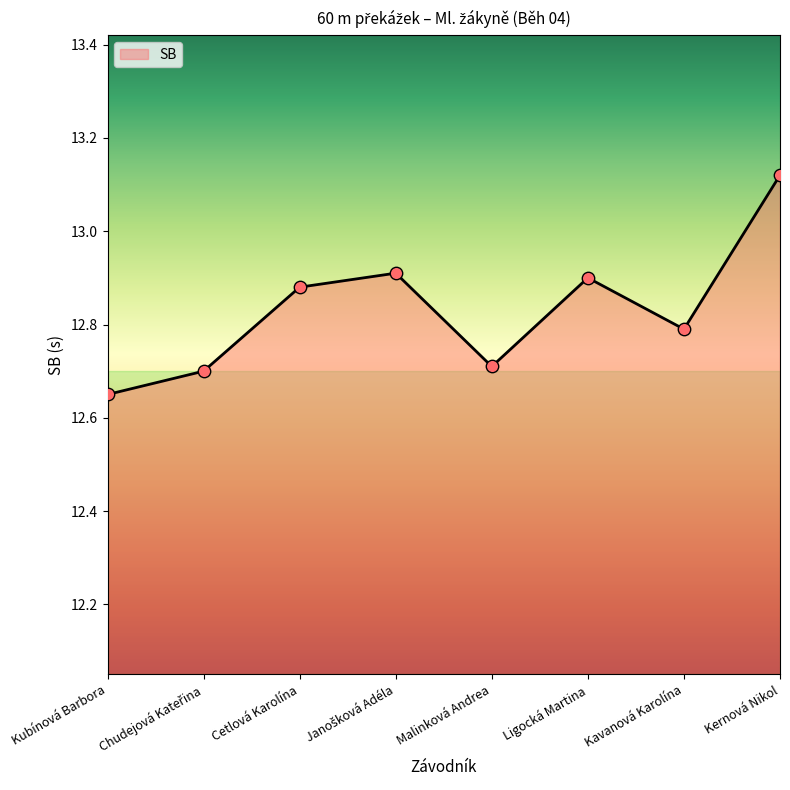

What is the ratio of the value at Kubínová Barbora to the value at Ligocká Martina?

1.0